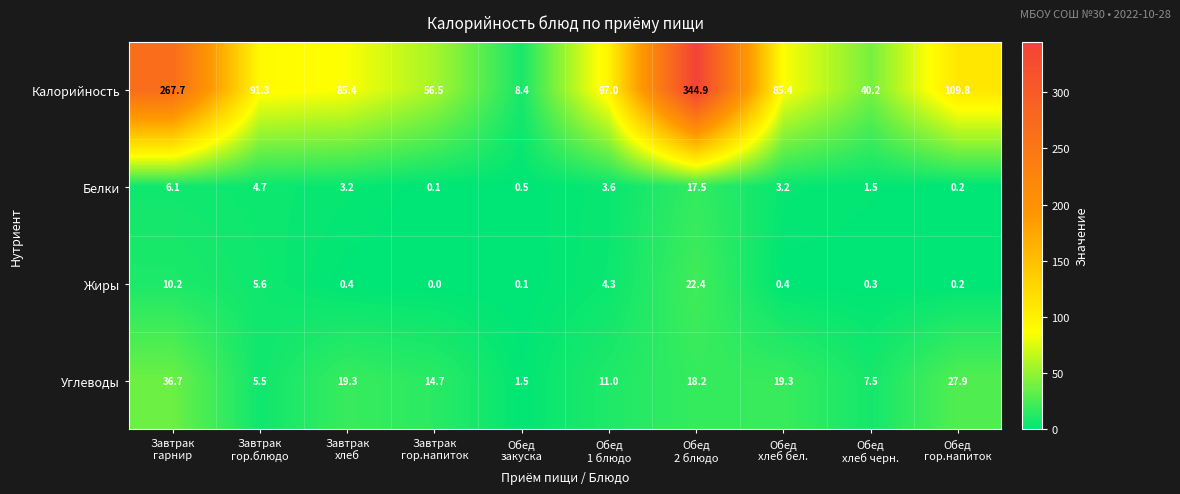

Rank the series by their maximum value, from highest to lowest.

Калорийность, Углеводы, Жиры, Белки